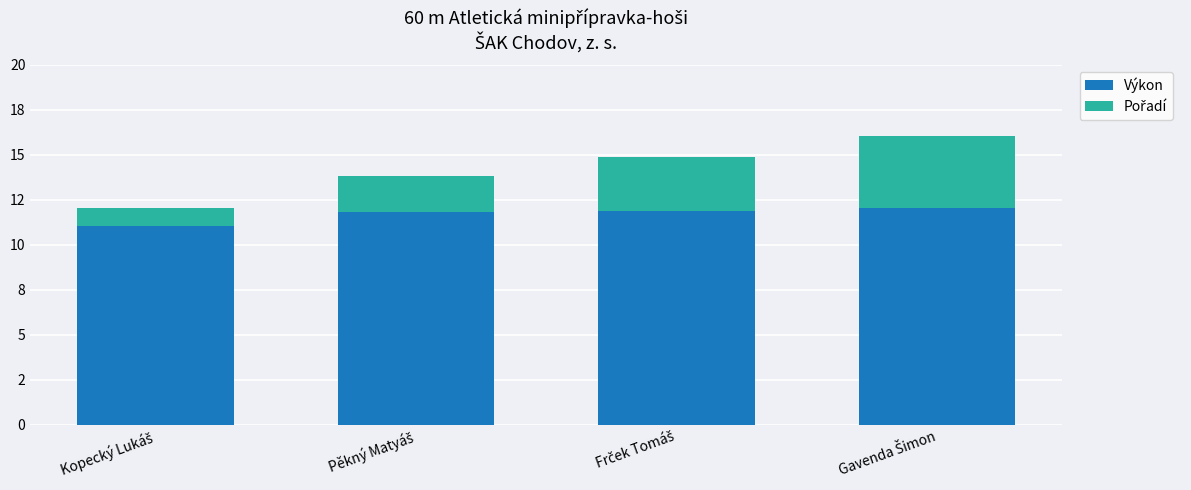

Does the chart contain stacked bars?

Yes